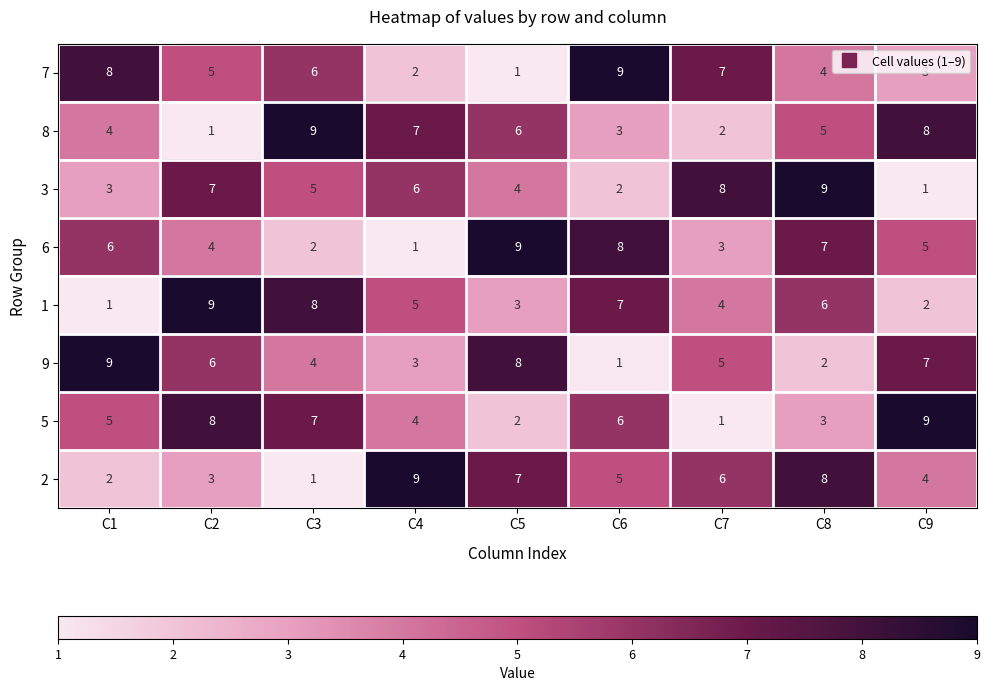

What is the approximate value of 8 at C5?

6